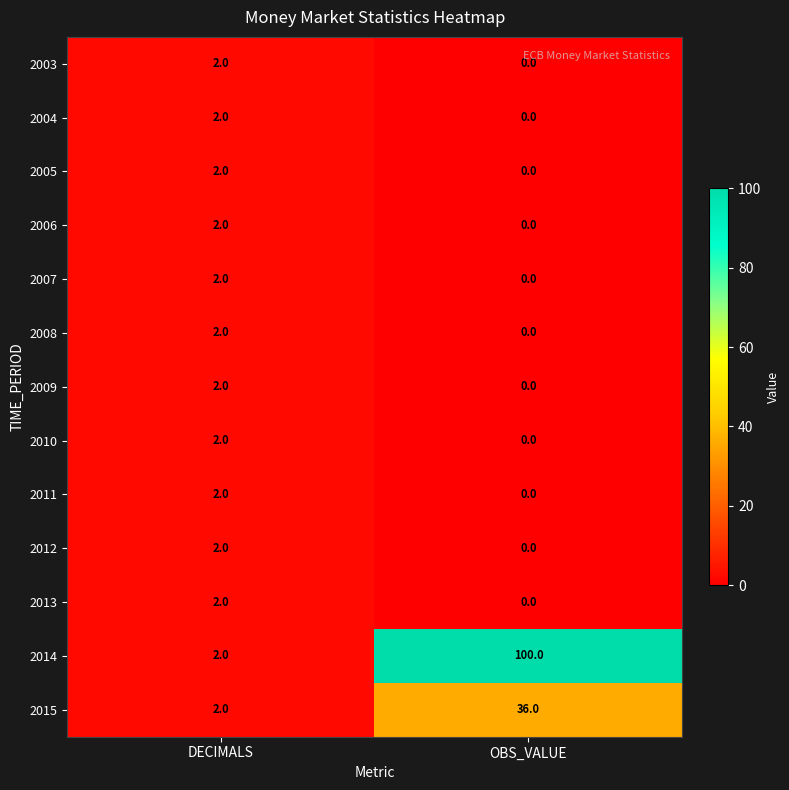

Reading left to right, transcribe all the data shown in this chart.

2003: 2	0
2004: 2	0
2005: 2	0
2006: 2	0
2007: 2	0
2008: 2	0
2009: 2	0
2010: 2	0
2011: 2	0
2012: 2	0
2013: 2	0
2014: 2	100
2015: 2	36